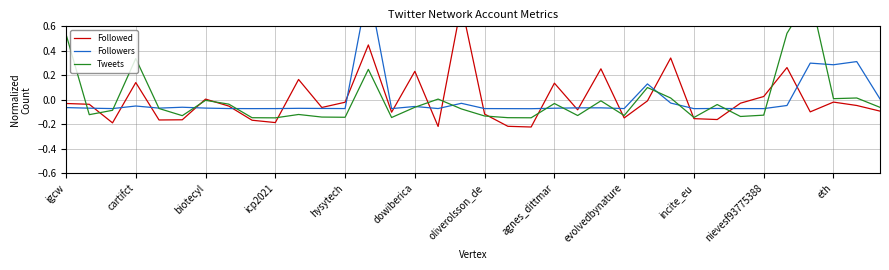

Which series has the largest total across all categories?

Tweets